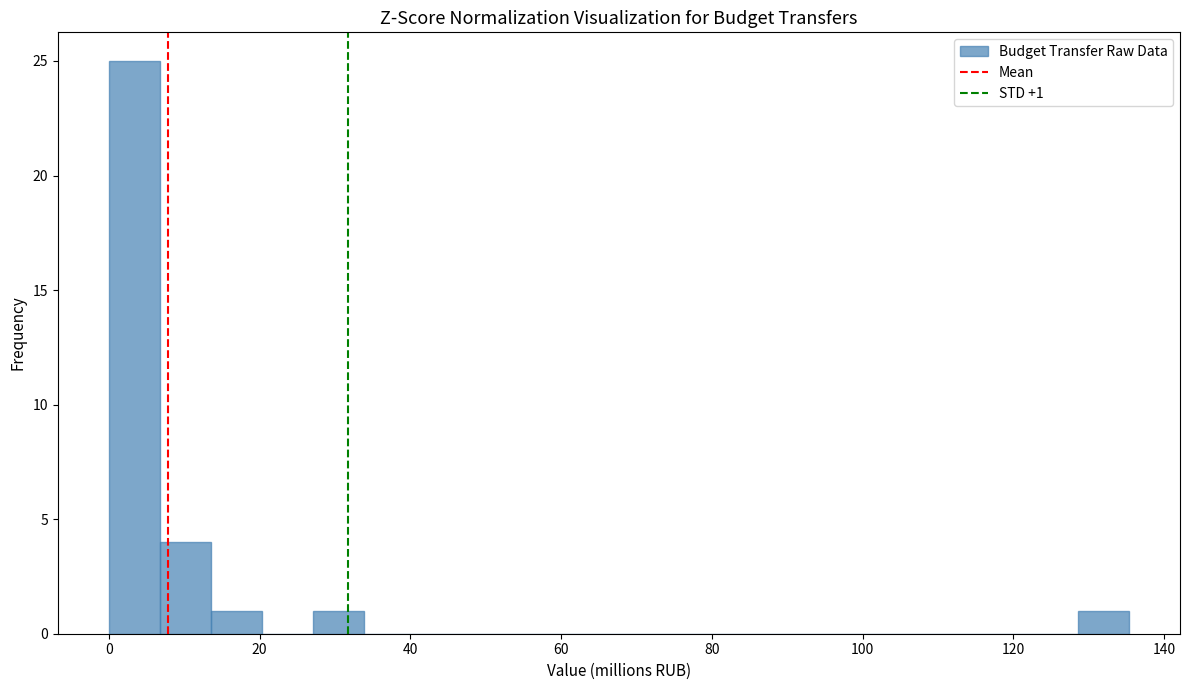

Around what value on the x-axis is the tallest bar? Give the approximate position of its centre, as read against the axis.

4